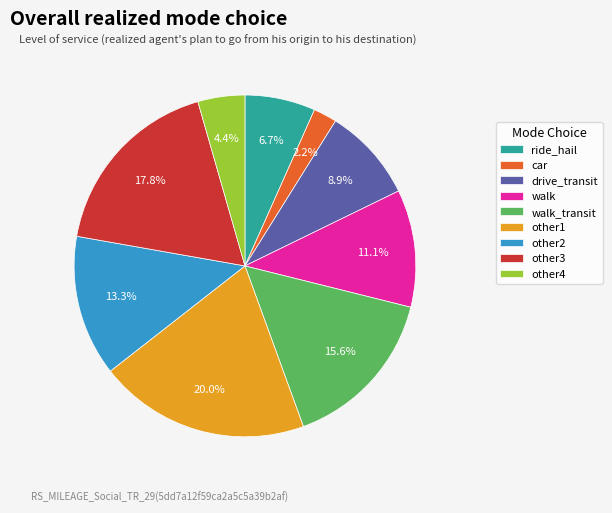

What percentage is NOT represented by other1?

80.0%